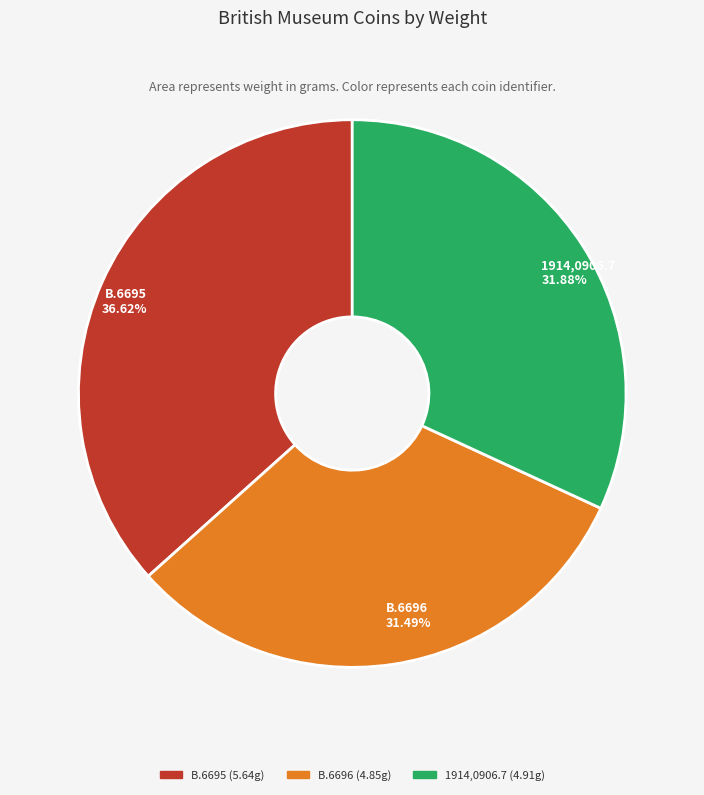

How many slices are in this pie chart?

3